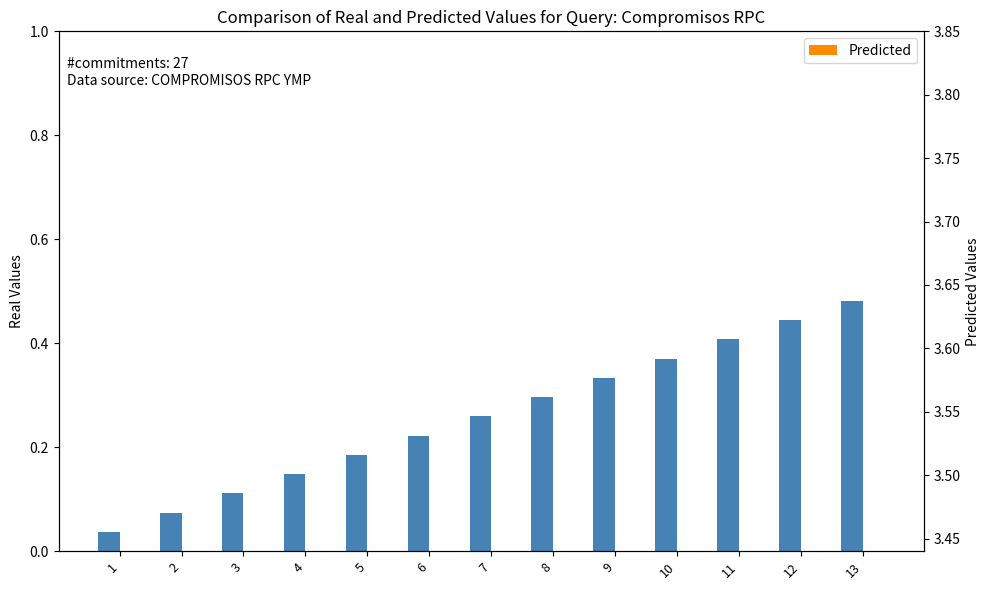

The value of Real Values at 10 is 0.4. True or false?

True